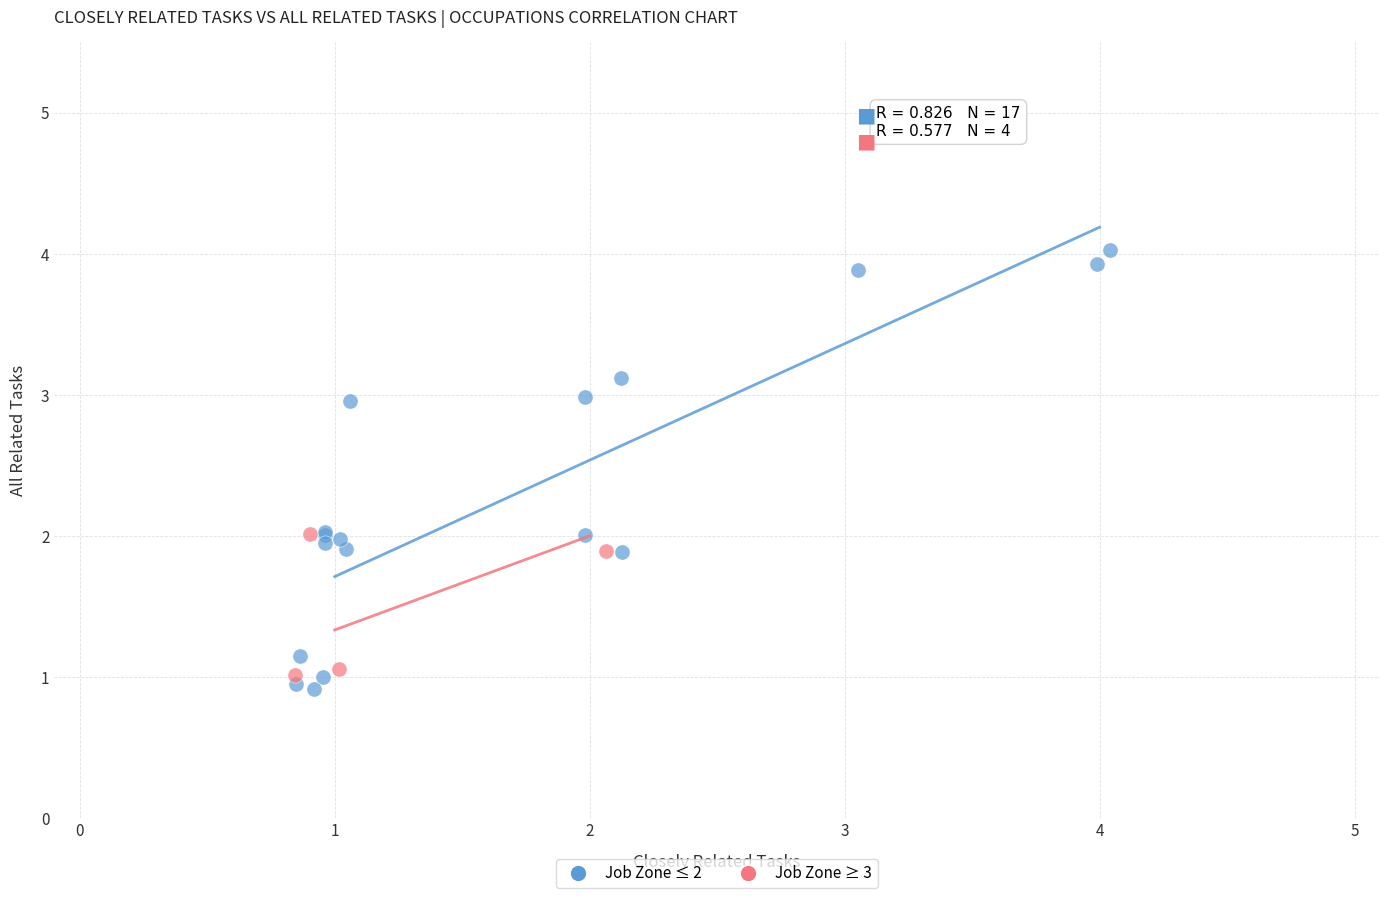

Which series contains the highest Y value?

Job Zone ≤ 2